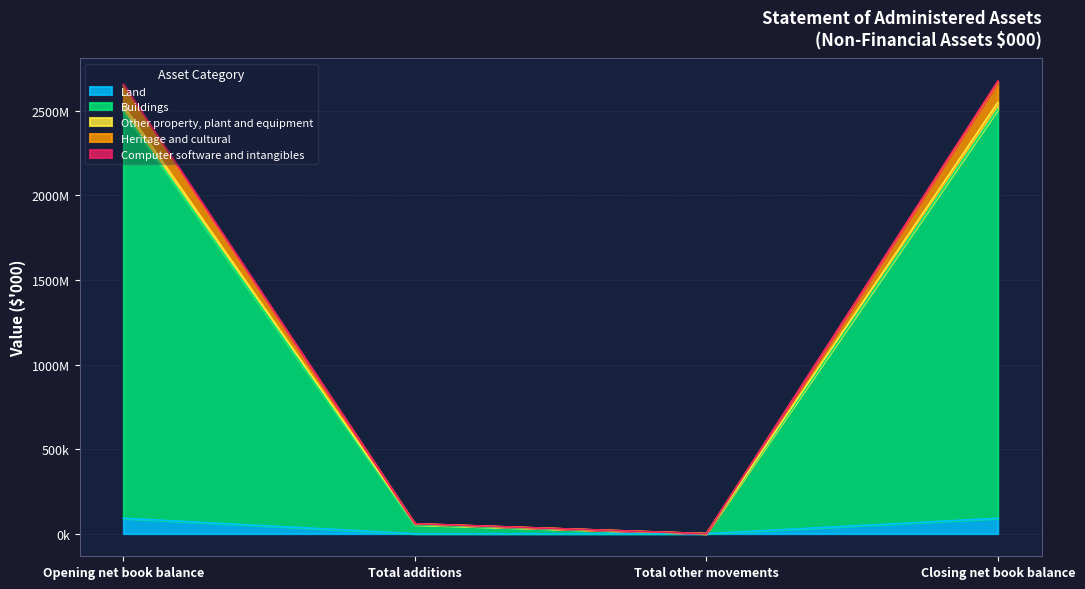

Does the chart display data point markers on the line(s)?

No